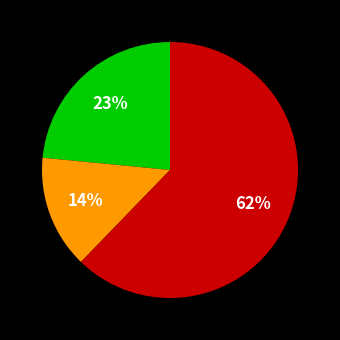

Is there a majority slice in this chart?

Yes